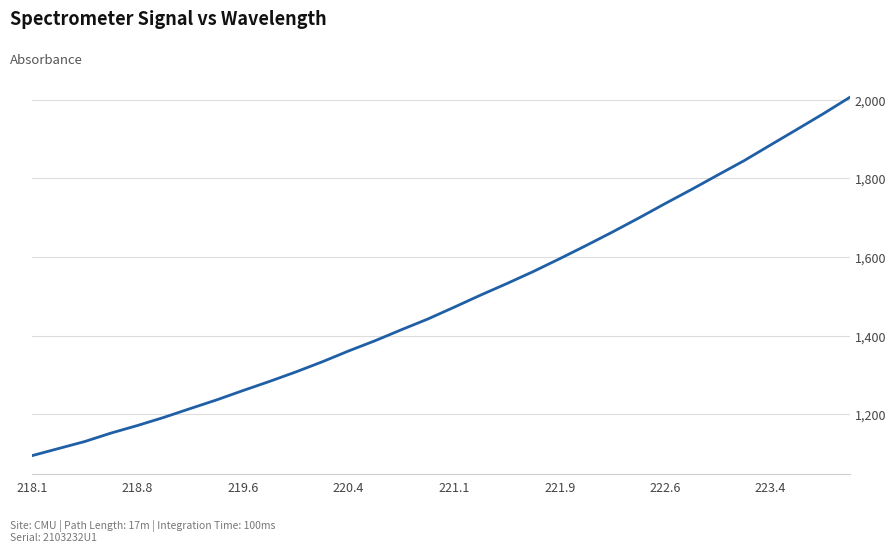

What is the maximum value shown in the chart?

2006.1